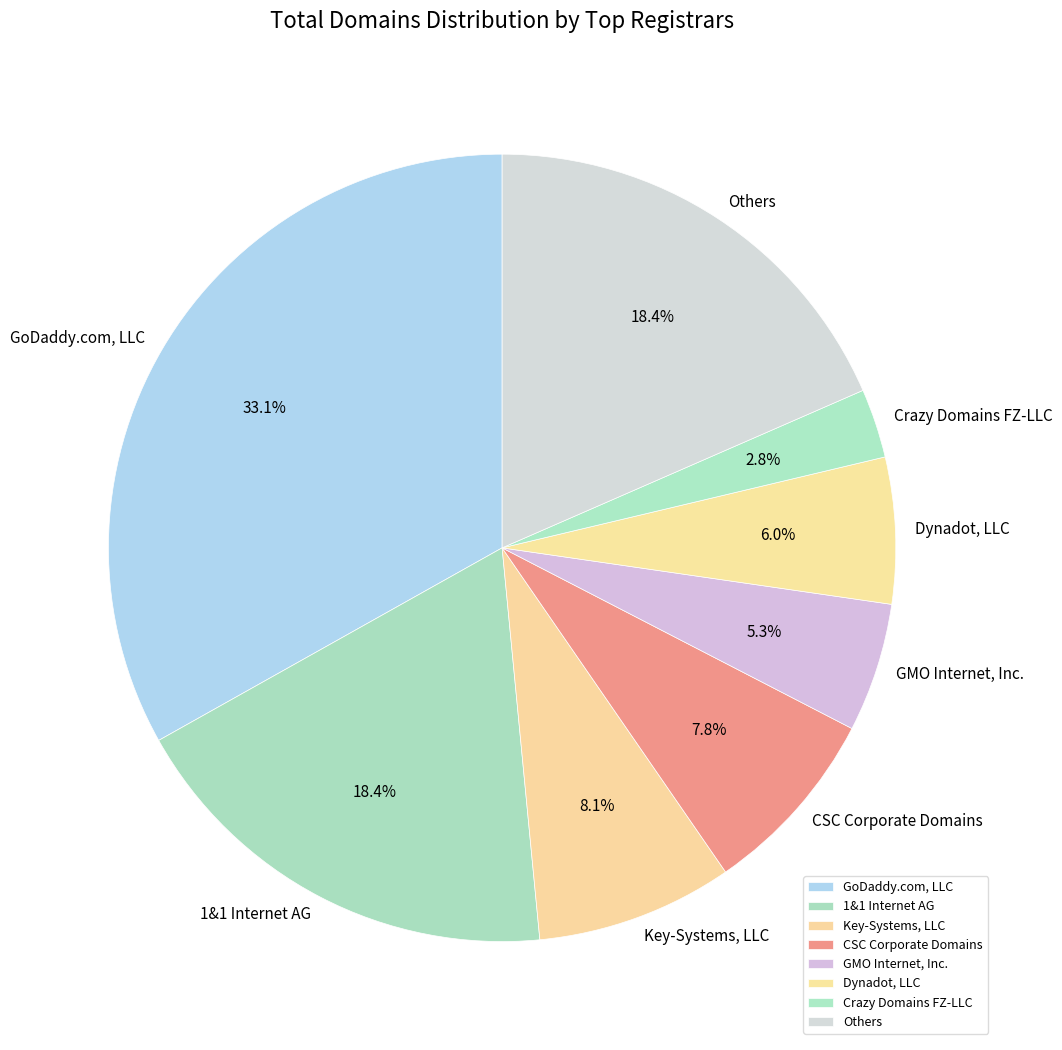

What is the ratio of the value at CSC Corporate Domains to the value at Others?

0.4